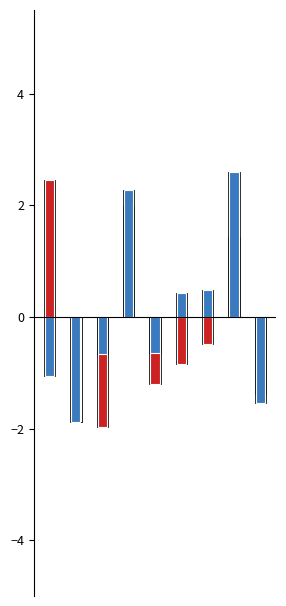

Reading right to left, transcribe all the data shown in this chart.

Total Racers: -1.4	1.4	-0.5	-0.8	-1.2	2.0	-2.0	0.0	2.5
Points: -1.5	2.6	0.5	0.4	-0.6	2.3	-0.7	-1.9	-1.1